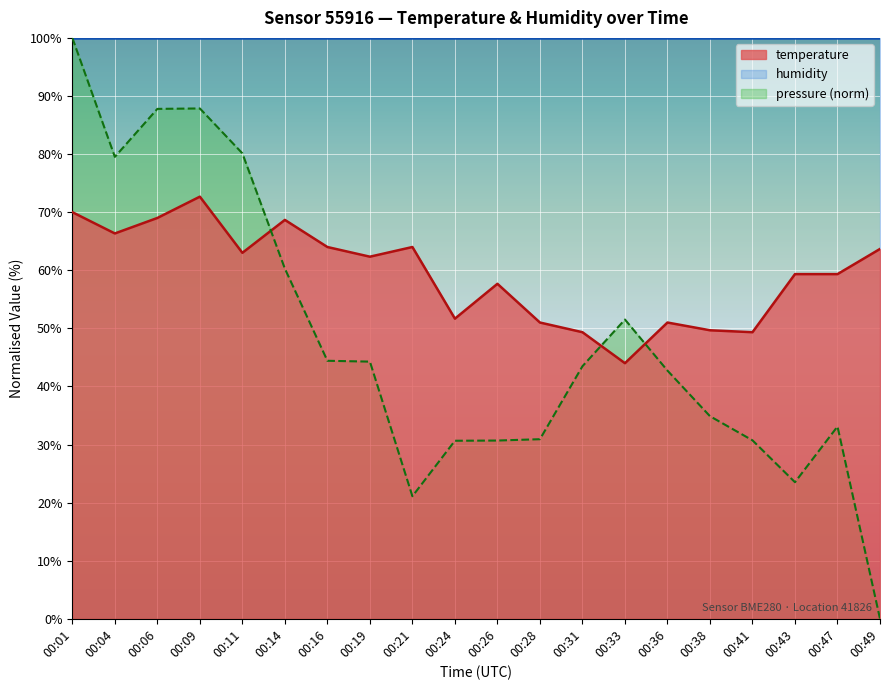

What are all the series names shown in the legend?

temperature, humidity, pressure (norm)